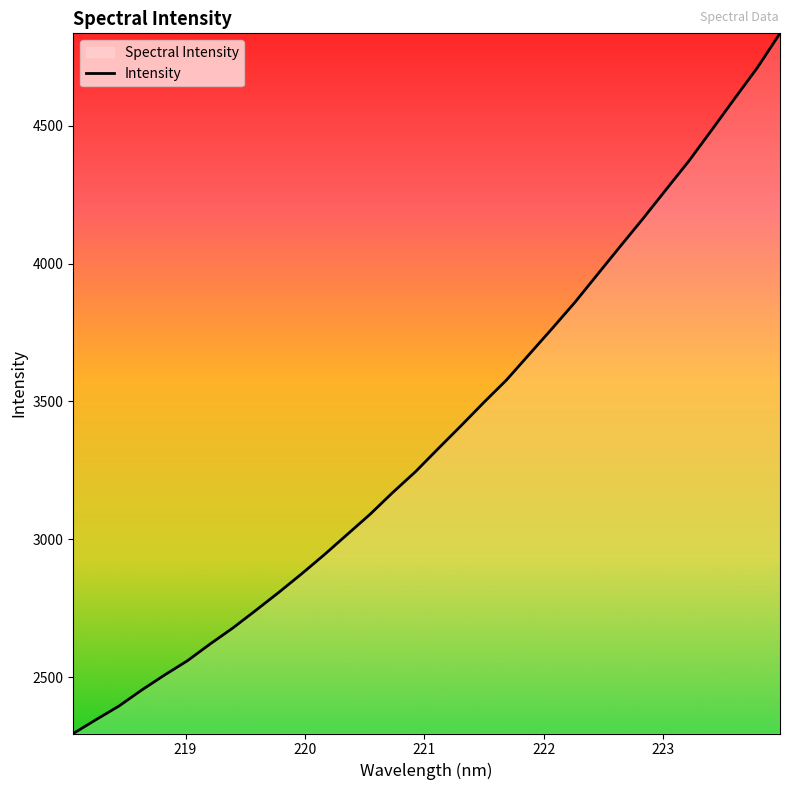

How many values are below 3329?

16